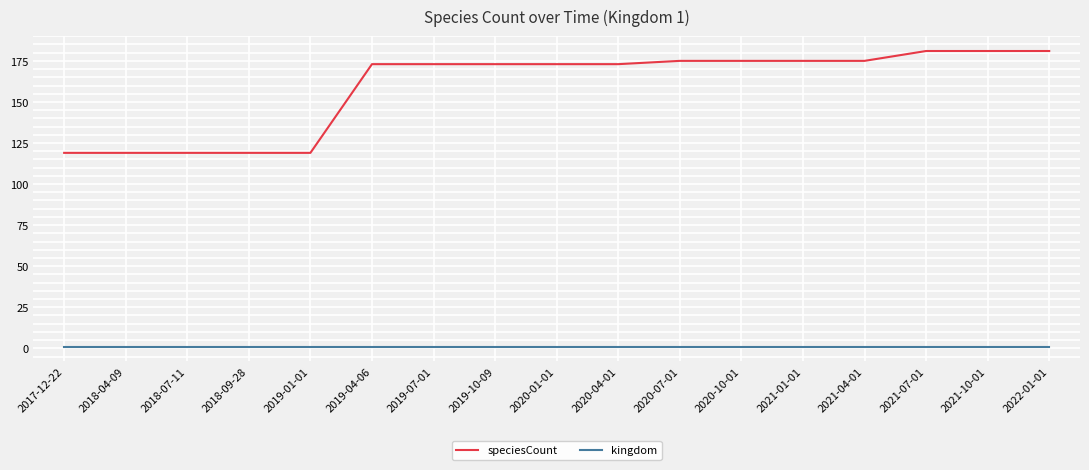

What is the smallest value displayed?

1